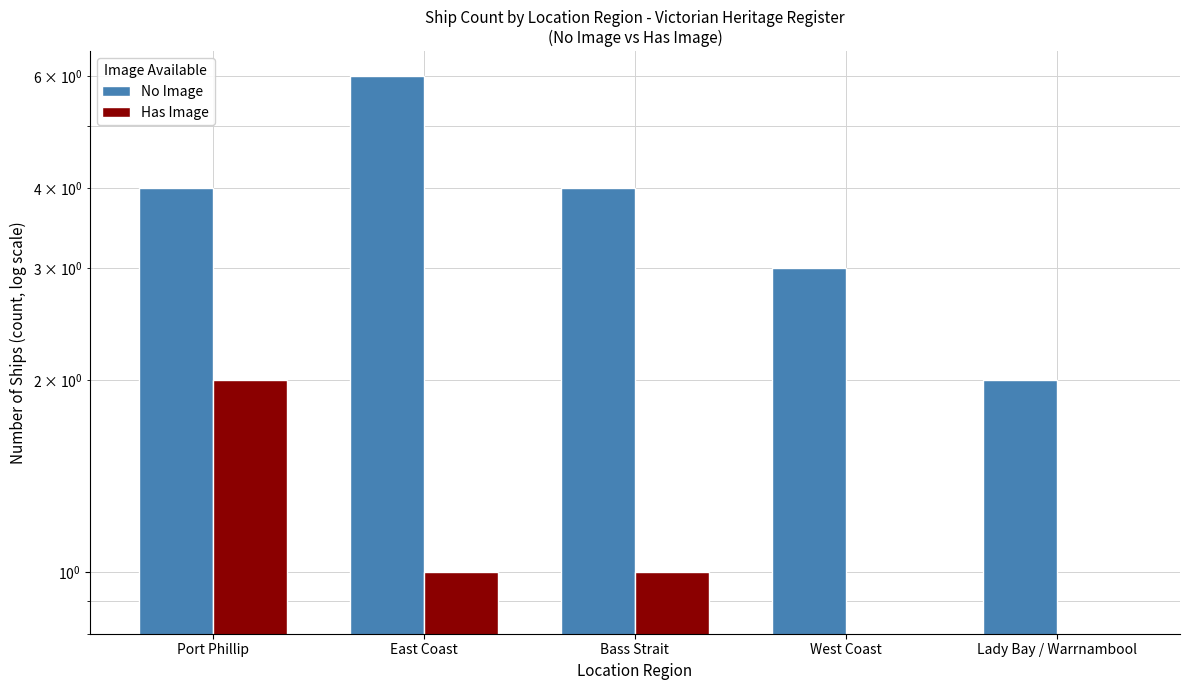

What is the minimum value for No Image?

2